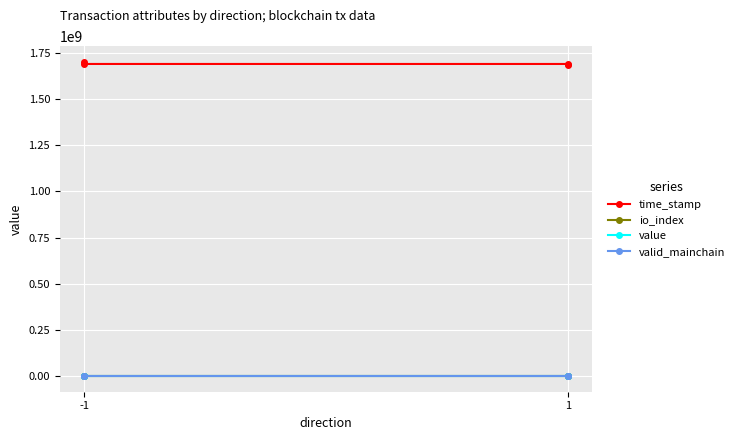

How many times do valid_mainchain and io_index cross each other?

1